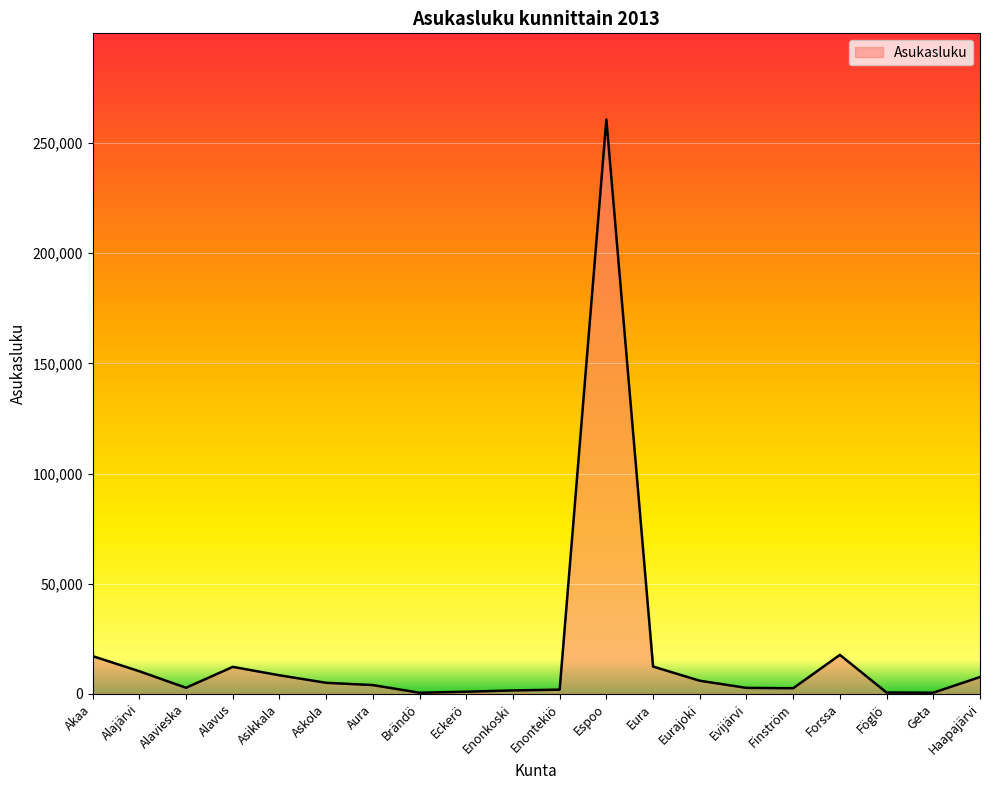

Does the chart display data point markers on the line(s)?

No